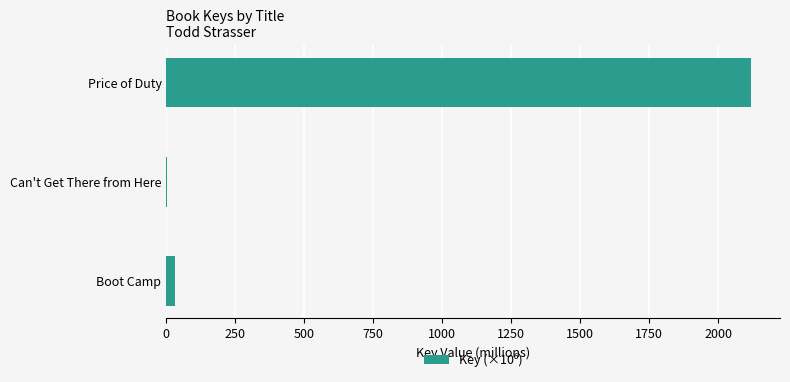

Are the bars horizontal?

Yes